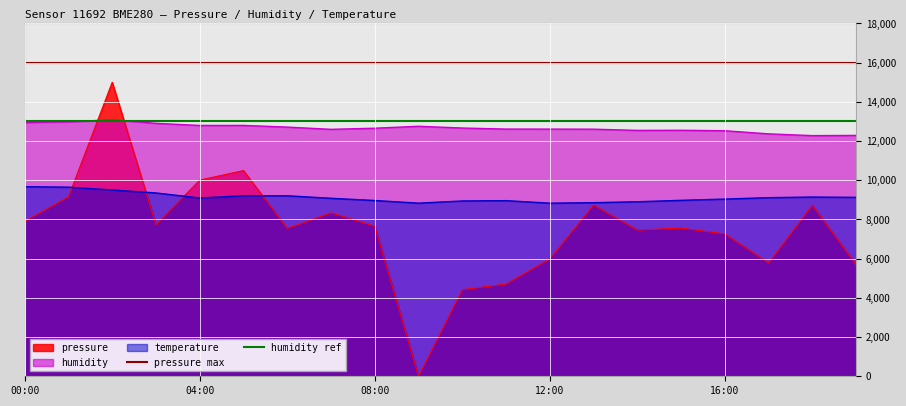

True or false: pressure has a value of 14132.1 at 04:00.

False